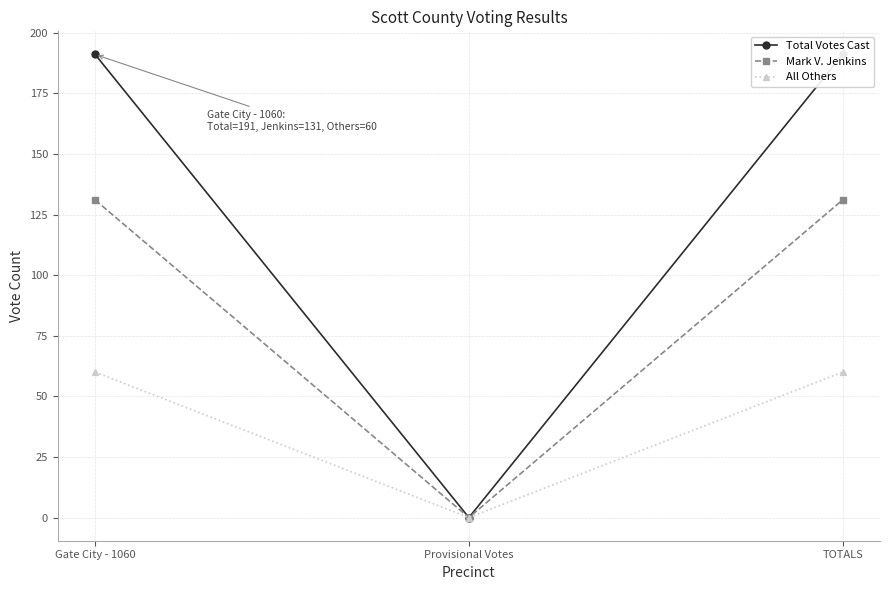

The Total Votes Cast series shows 0 at Provisional Votes. True or false?

True